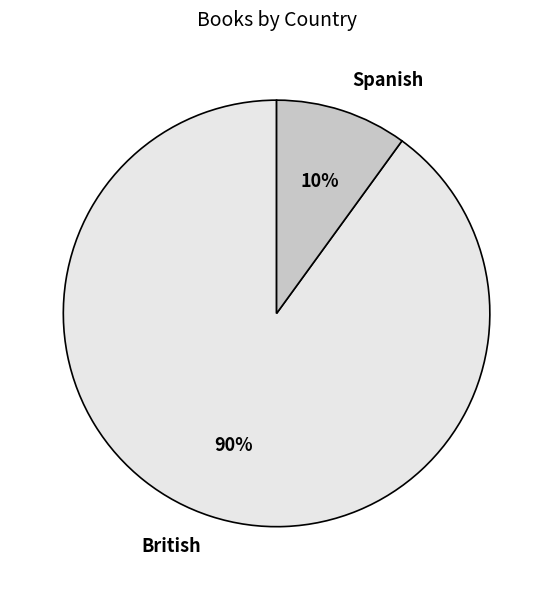

How many slices are in this pie chart?

2